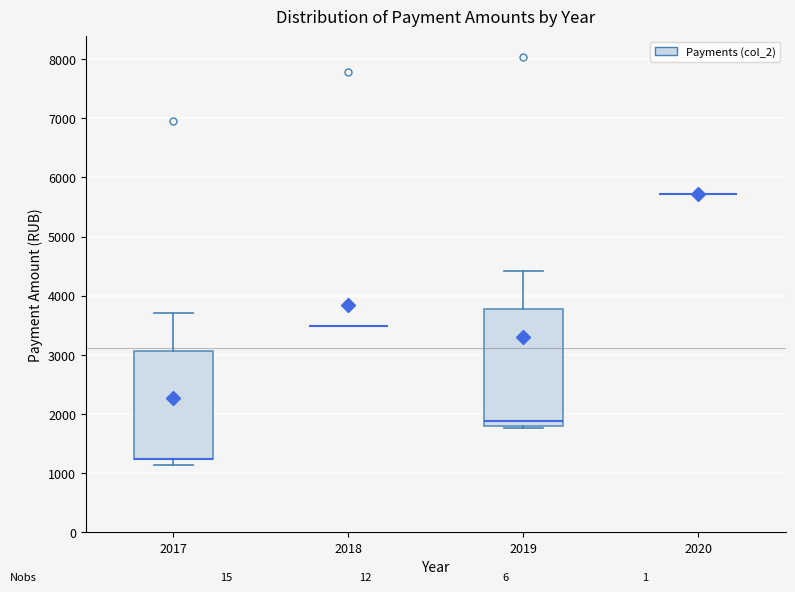

Reading left to right, transcribe this box plot: for each box, give where its median line is, the range the box spans, and where its two whiskers end, as read against the y-axis. The values are not printed on the chart, so give them approximately, as read against the axis.

2017: median 1200 (drawn on the box's lower edge), box 1200 to 3100, whiskers 1100 to 3700
2018: box collapsed to a line at 3500, whiskers 3500 to 3500
2019: median 1900, box 1800 to 3800, whiskers 1800 (just below the box's lower edge) to 4400
2020: box collapsed to a line at 5700, whiskers 5700 to 5700